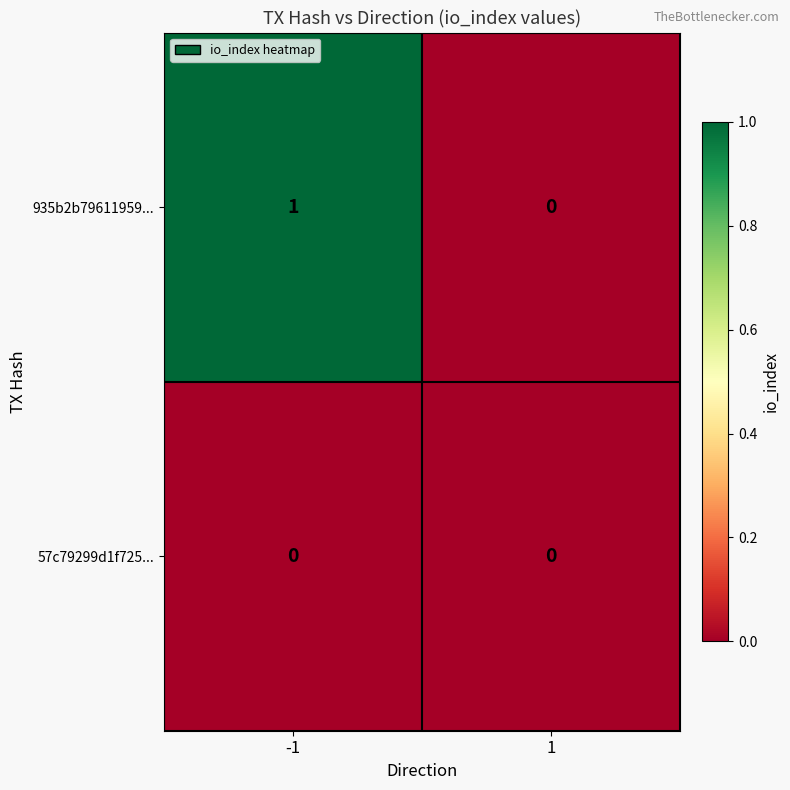

Which series has the widest spread of values?

935b2b79611959...